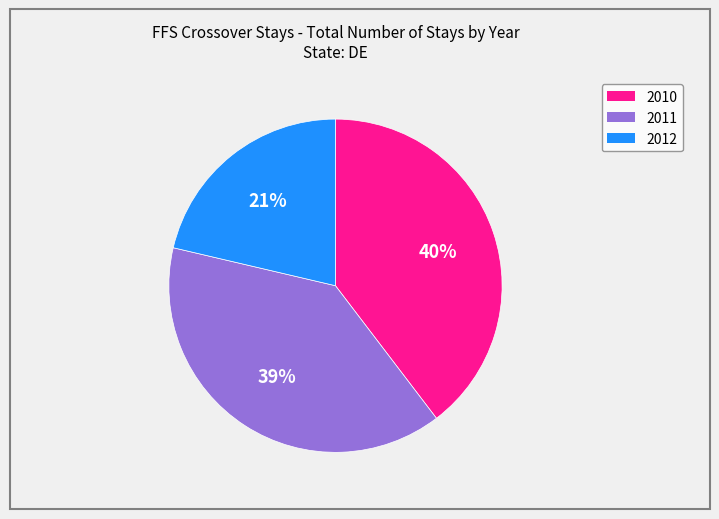

Count the number of slices in the pie.

3